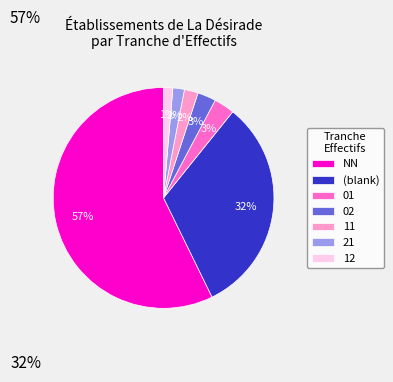

How many slices are in this pie chart?

7